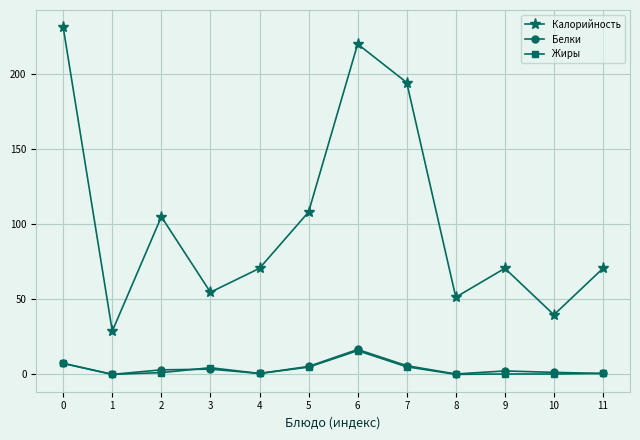

True or false: Калорийность and Белки intersect in this chart.

False